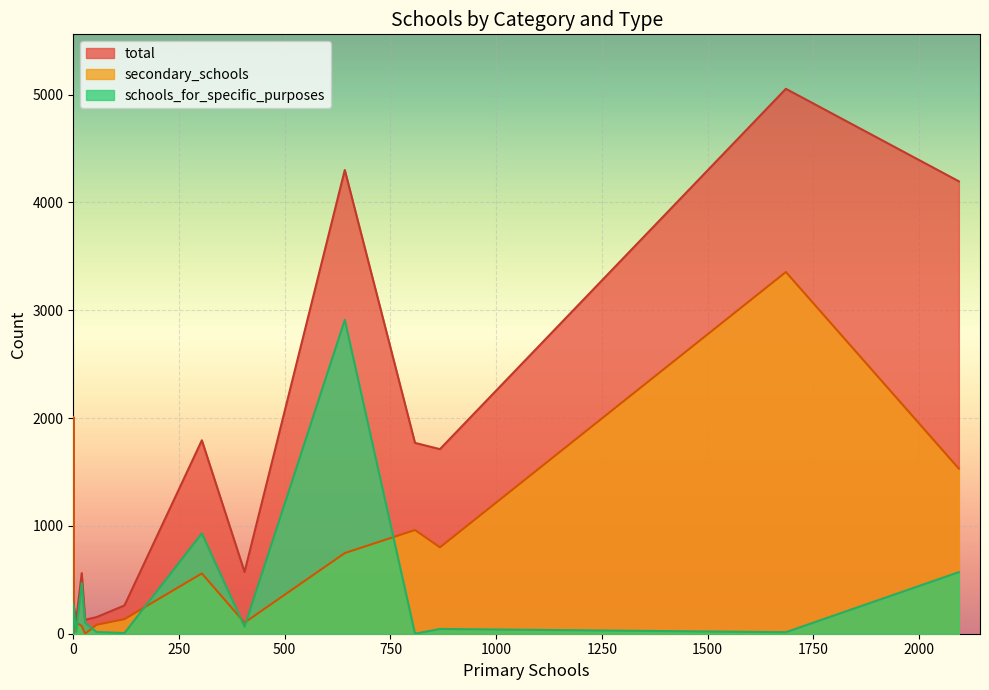

What are all the series names shown in the legend?

total, secondary_schools, schools_for_specific_purposes